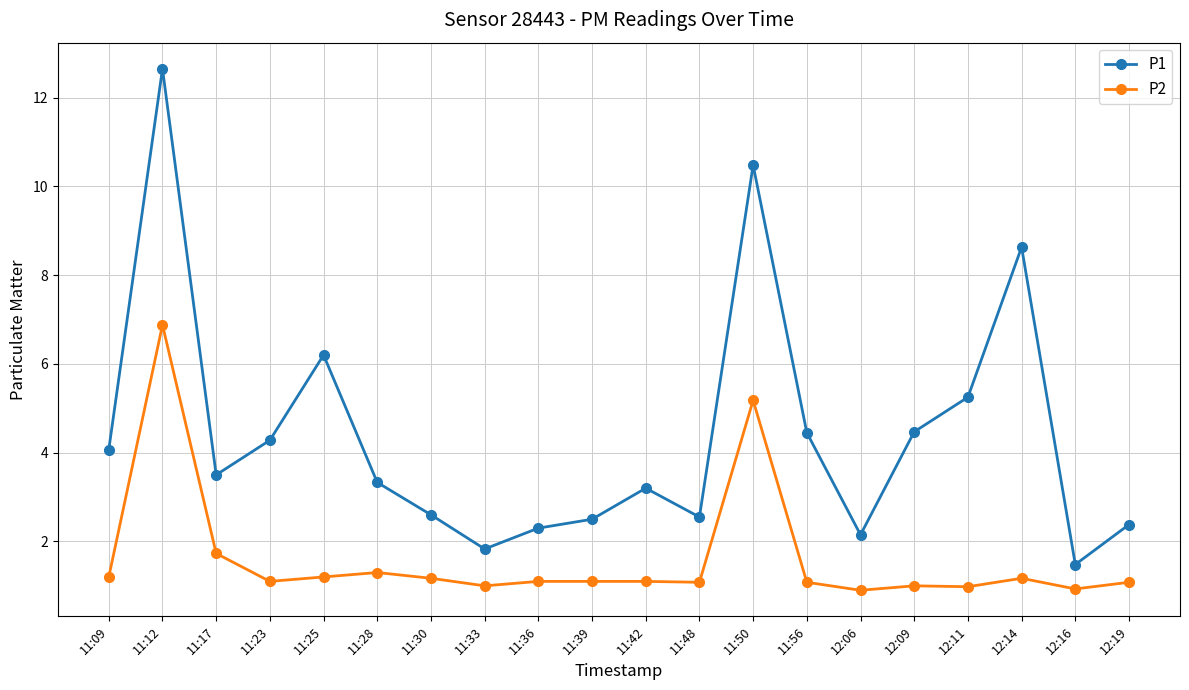

Count the number of data series in this chart.

2